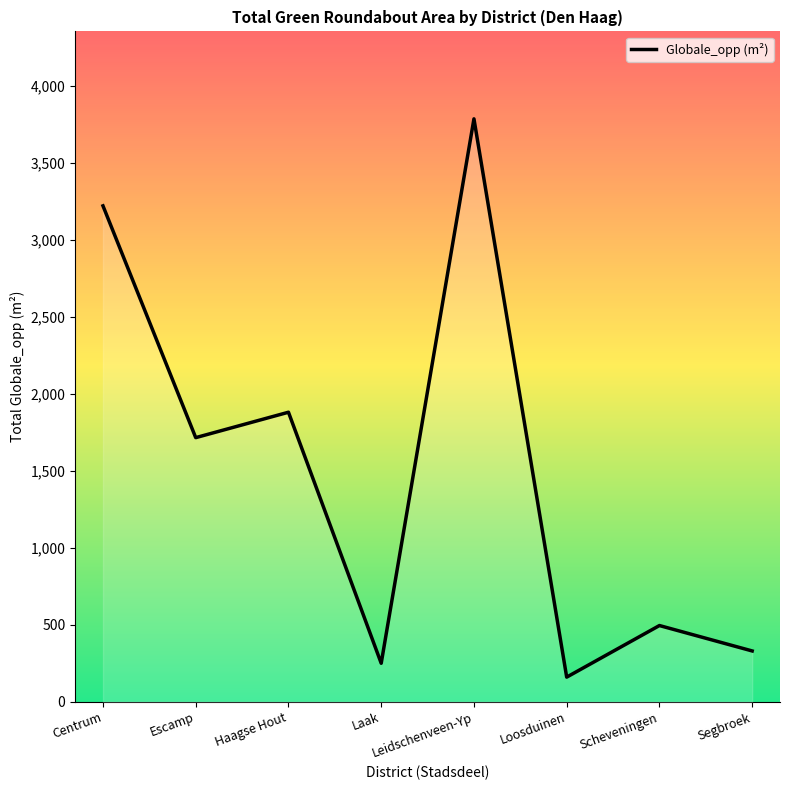

What is the minimum value shown in the chart?

160